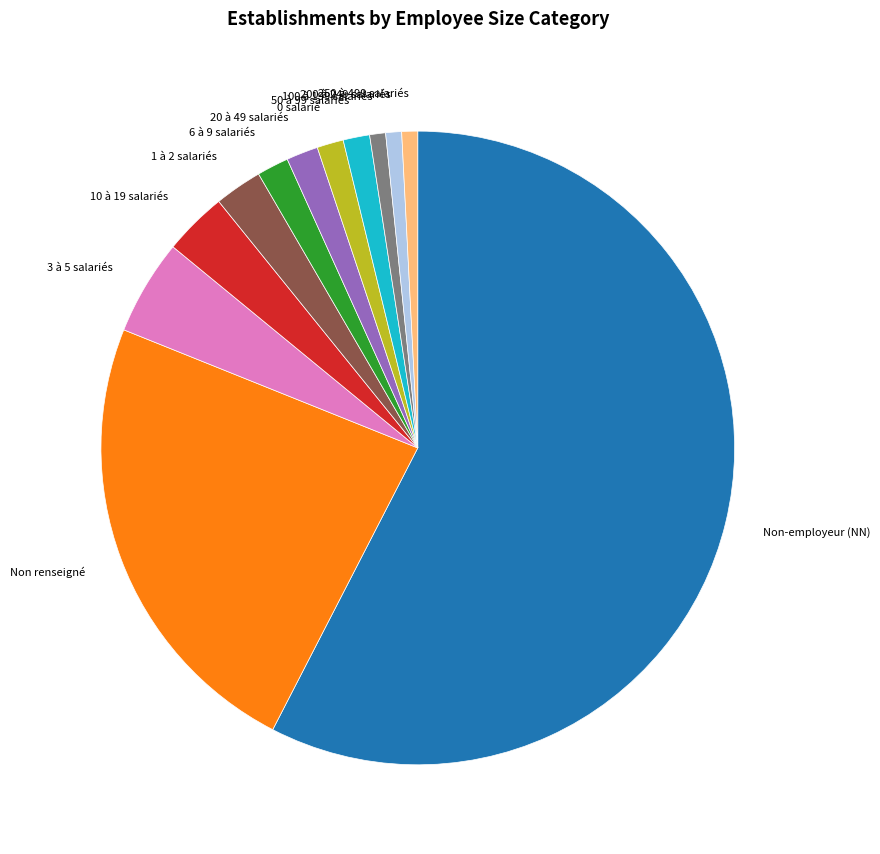

Do 250 à 499 salariés and 0 salarié together represent more than half of the pie?

No